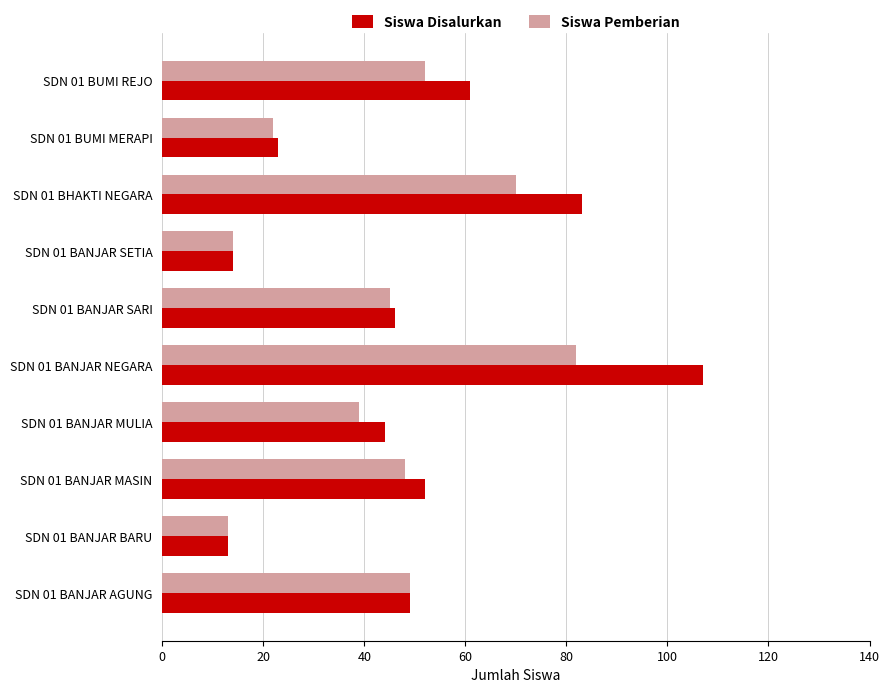

What is the minimum value shown in the chart?

13